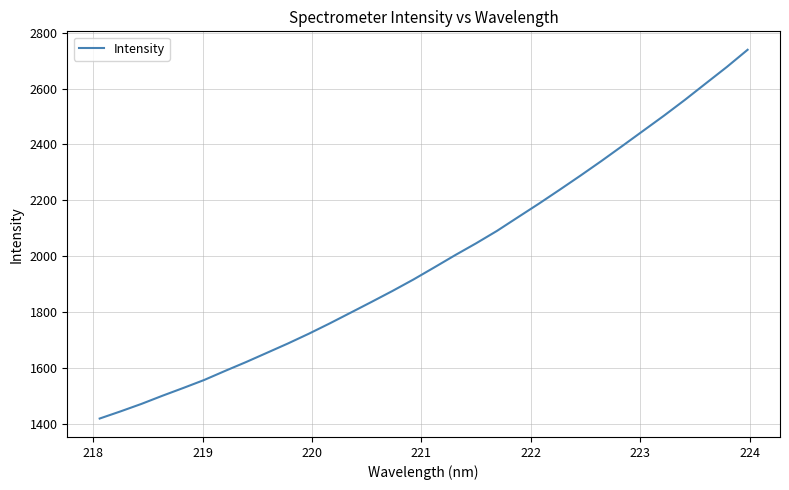

What is the greatest value displayed?

2739.4